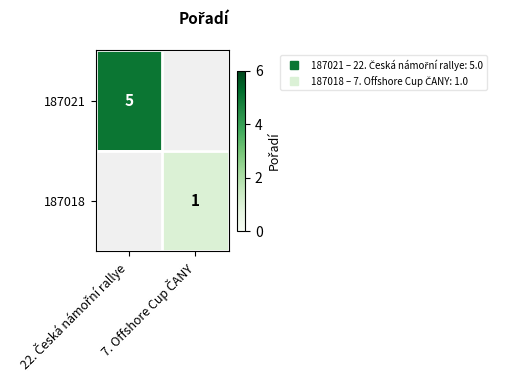

List the labels in order of 187021 value, largest first.

22. Česká námořní rallye, 7. Offshore Cup ČANY